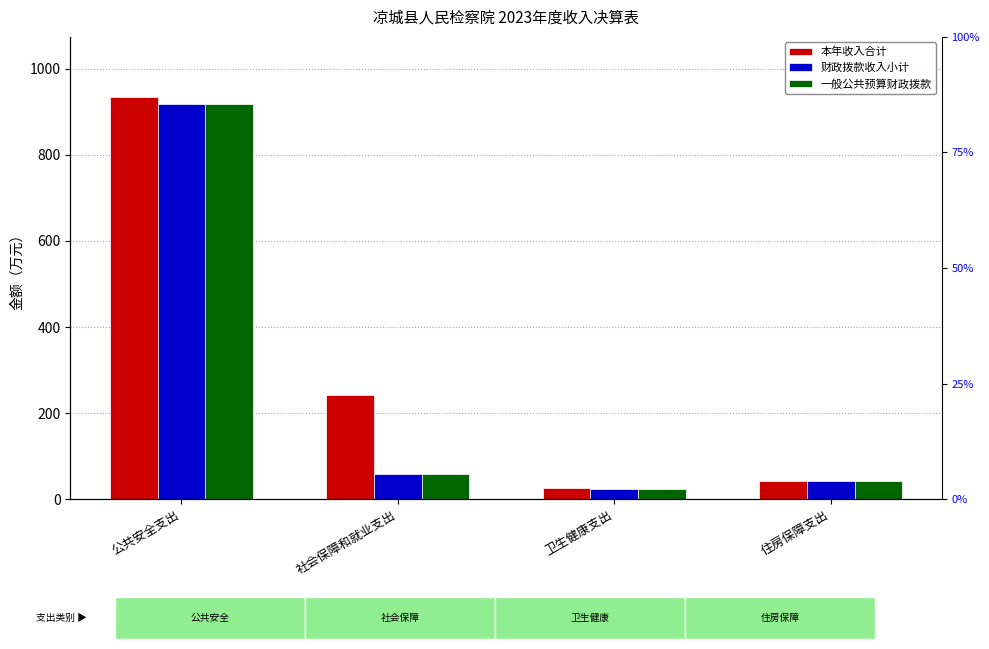

What are all the series names shown in the legend?

本年收入合计, 财政拨款收入小计, 一般公共预算财政拨款